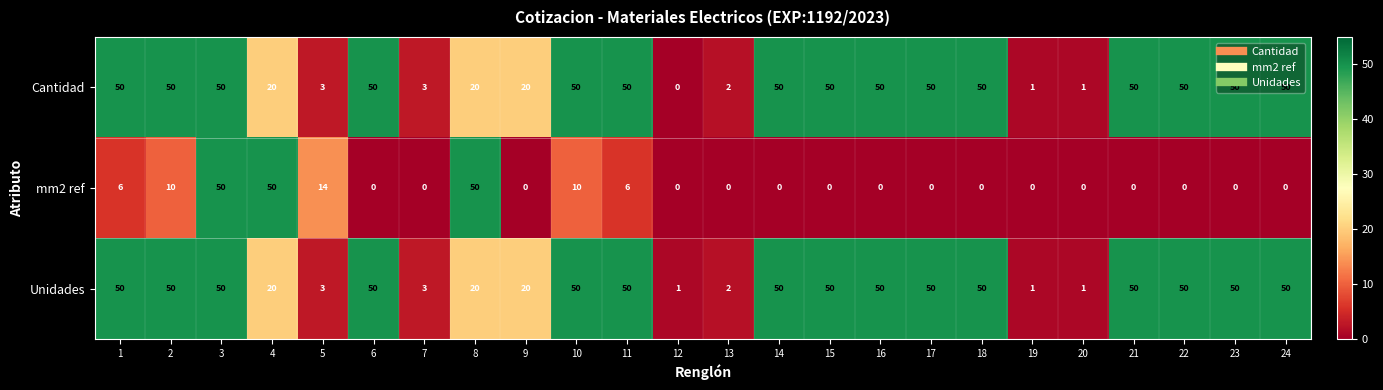

At how many categories does at least one series exceed 9?

19